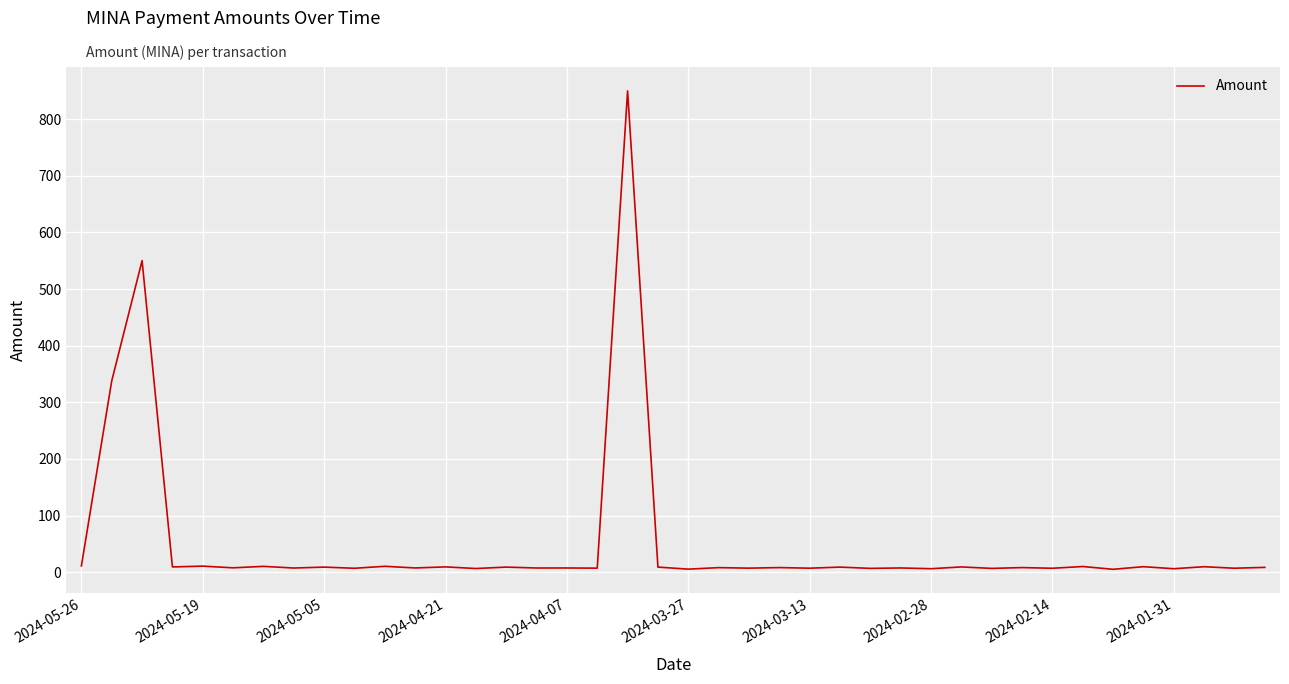

What is the difference between the maximum and minimum values?

844.7